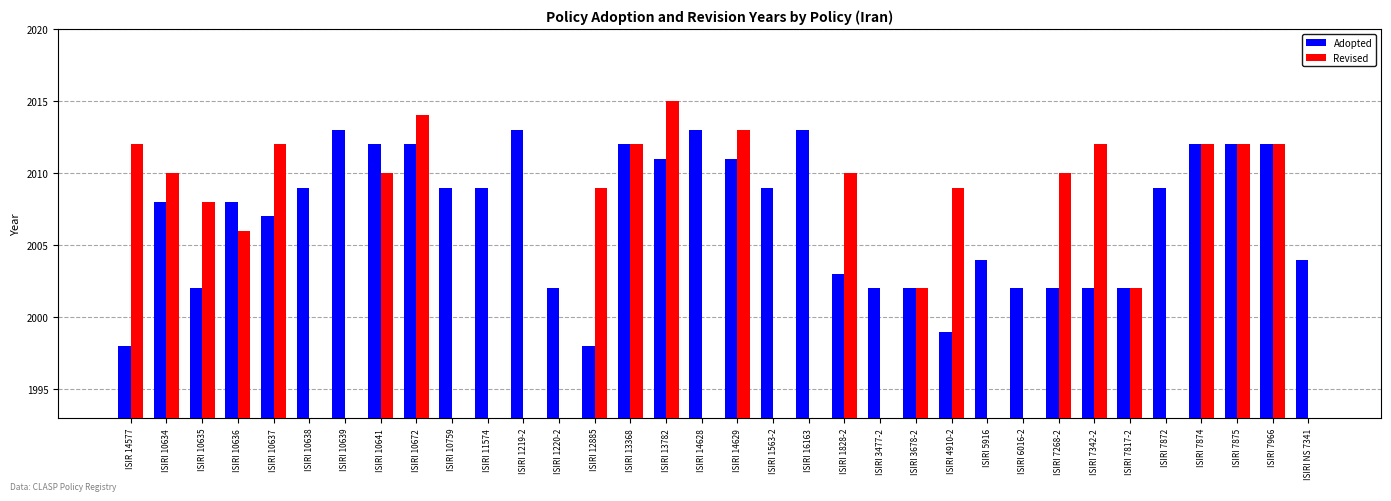

True or false: Revised has a value of 0 at ISIRI 10759.

True